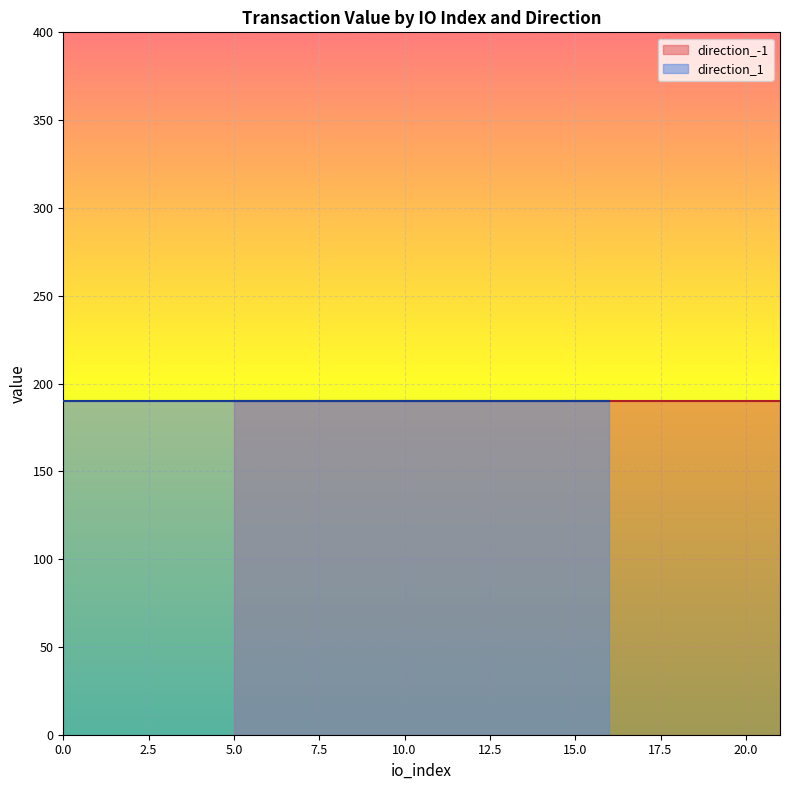

True or false: io_index has a value of -10.6 at io_0.

False